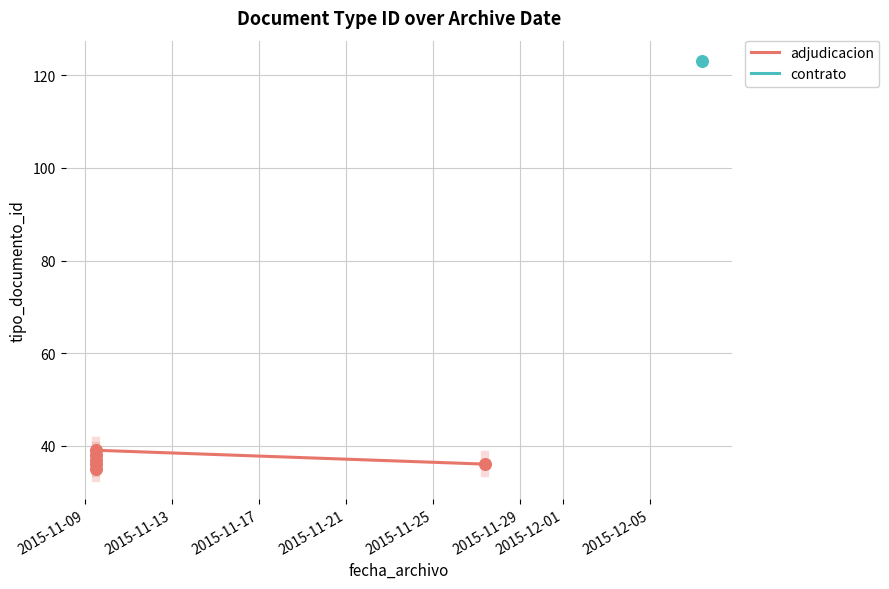

Between 2015-11-09 and 2015-11-13, which is larger?

2015-11-13